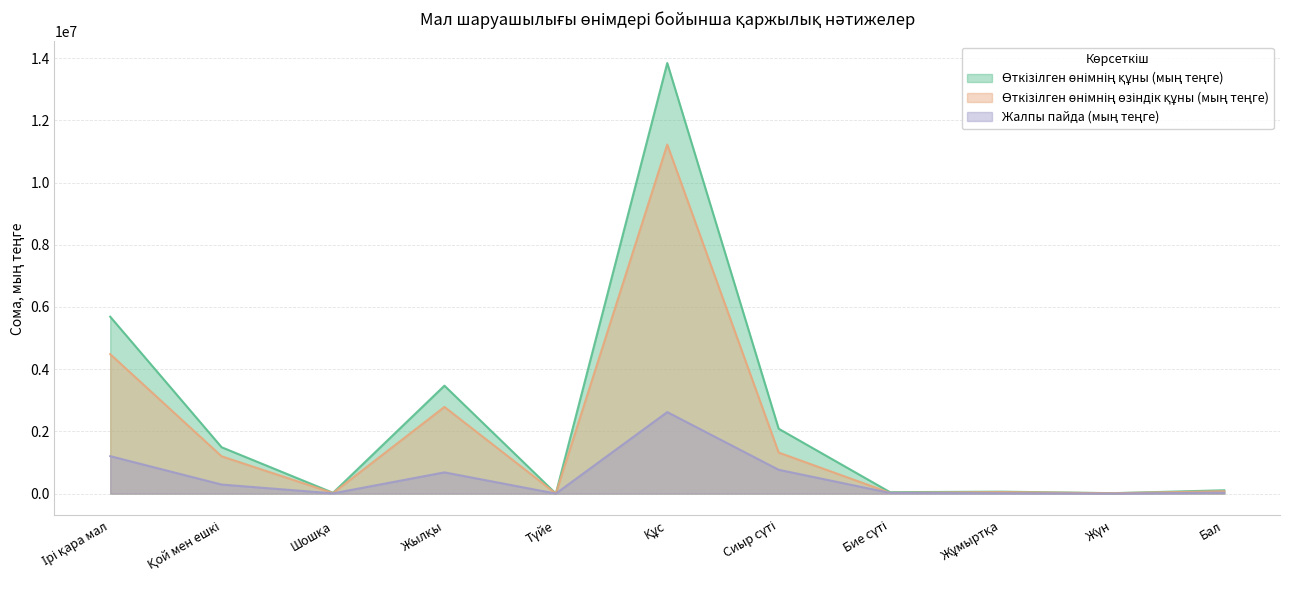

Where is the first local maximum for Өткізілген өнімнің құны (мың теңге)?

Жылқы